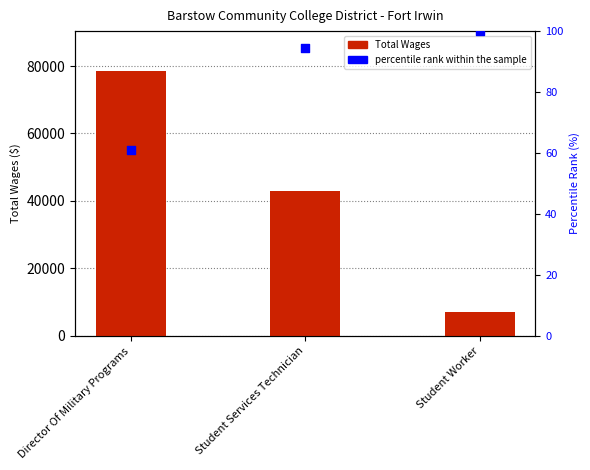

What is the total value across all series at Director Of Military Programs?

78619.5